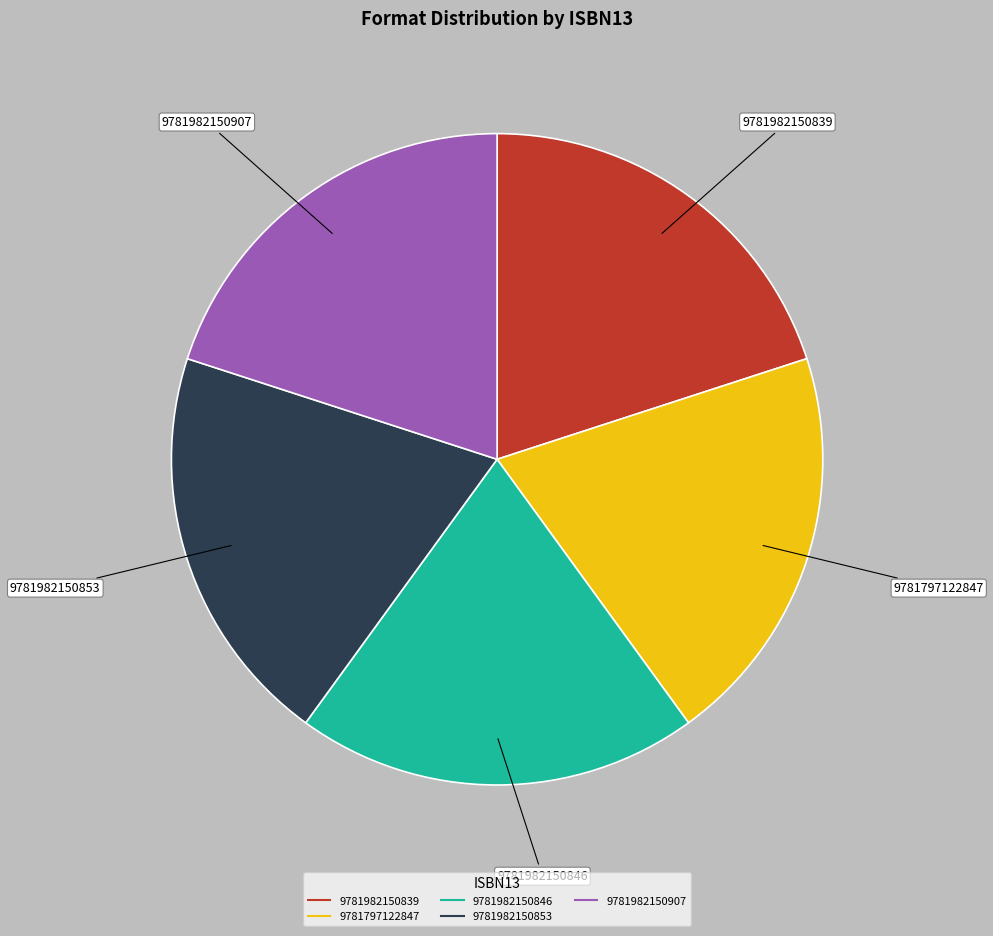

How many slices are in this pie chart?

5